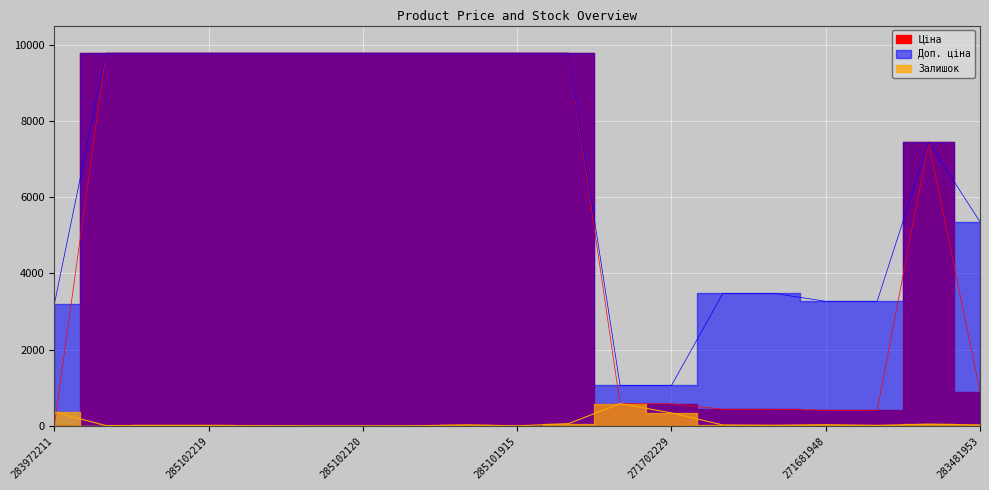

Reading left to right, extract all data points from this chart.

Ціна: 32.0	9775.5	9775.5	9775.5	9775.5	9775.5	9775.5	9775.5	9775.5	9775.5	9775.5	578.1	578.1	434.3	434.3	408.2	408.2	7444.6	892.2
Доп. ціна: 3205.0	9775.5	9775.5	9775.5	9775.5	9775.5	9775.5	9775.5	9775.5	9775.5	9775.5	1060.0	1060.0	3474.1	3474.1	3265.8	3265.8	7444.6	5353.1
Залишок: 360.0	7.0	11.0	11.0	3.0	0.0	0.0	1.0	26.0	0.0	58.0	584.0	337.0	22.0	13.0	30.0	10.0	44.0	24.0